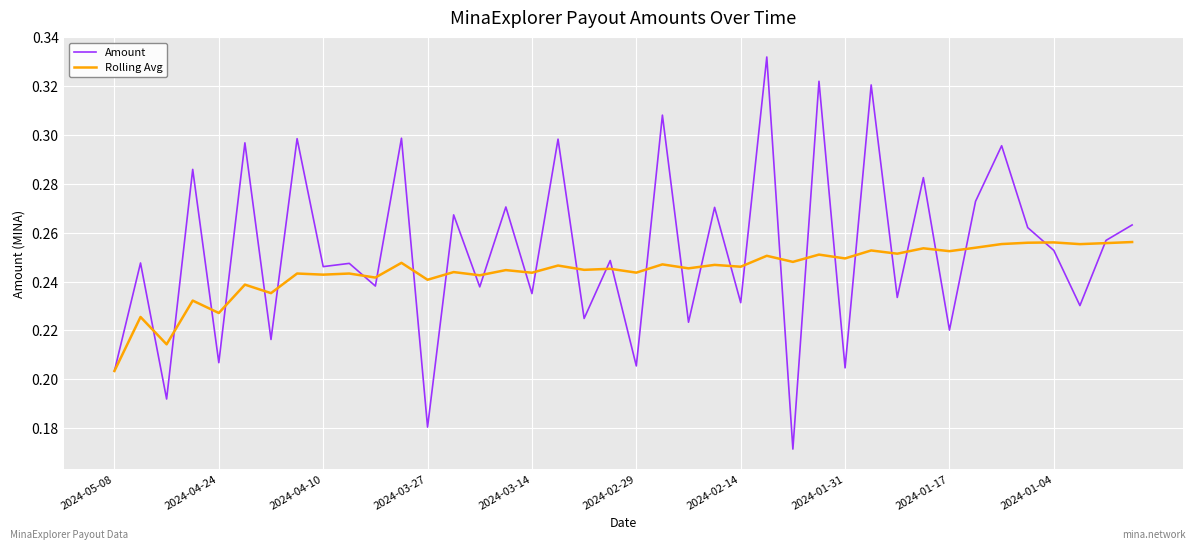

Which series has the largest total across all categories?

Amount